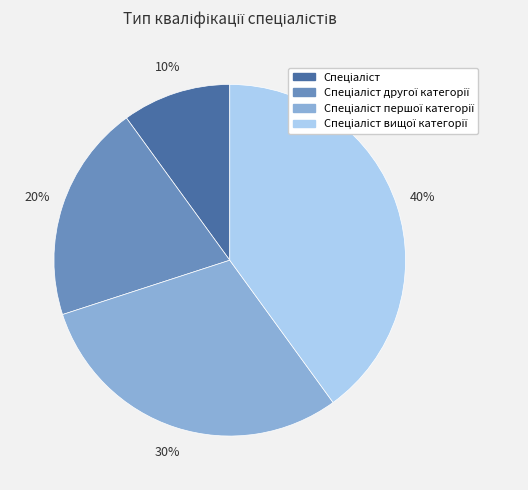

To the nearest percent, what is the difference between the largest and smallest slice percentages?

30%